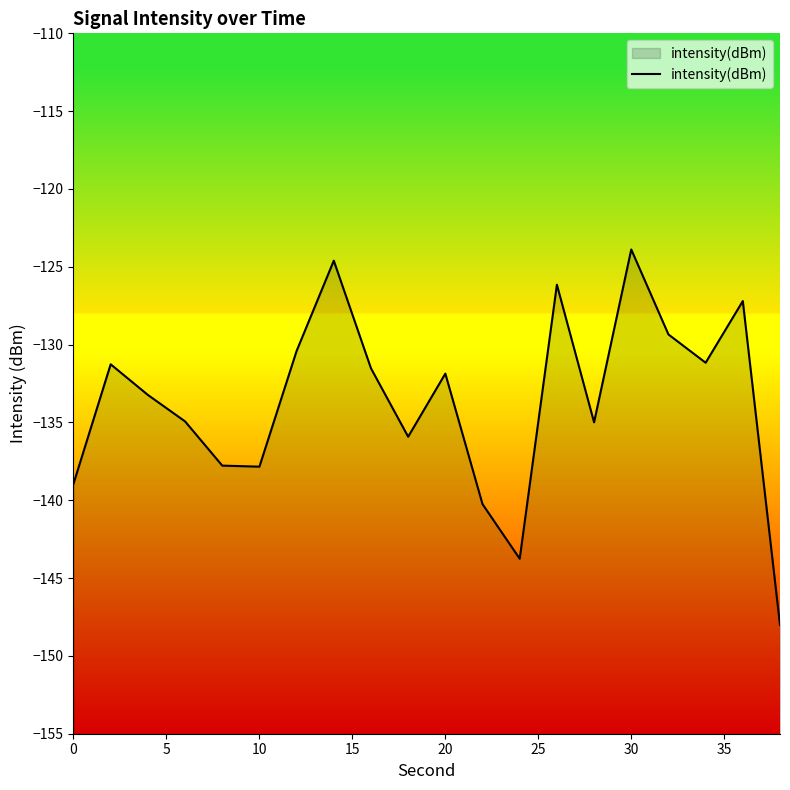

How many data points are less than -131?

14